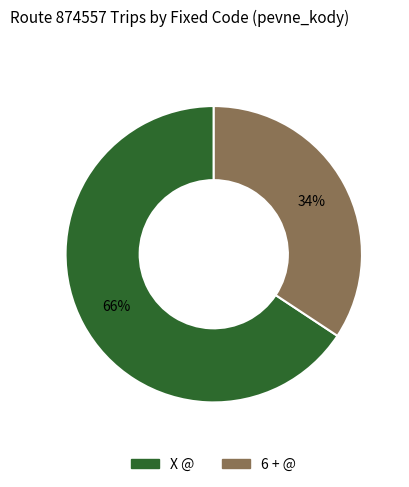

To the nearest percent, what is the average slice percentage?

50%